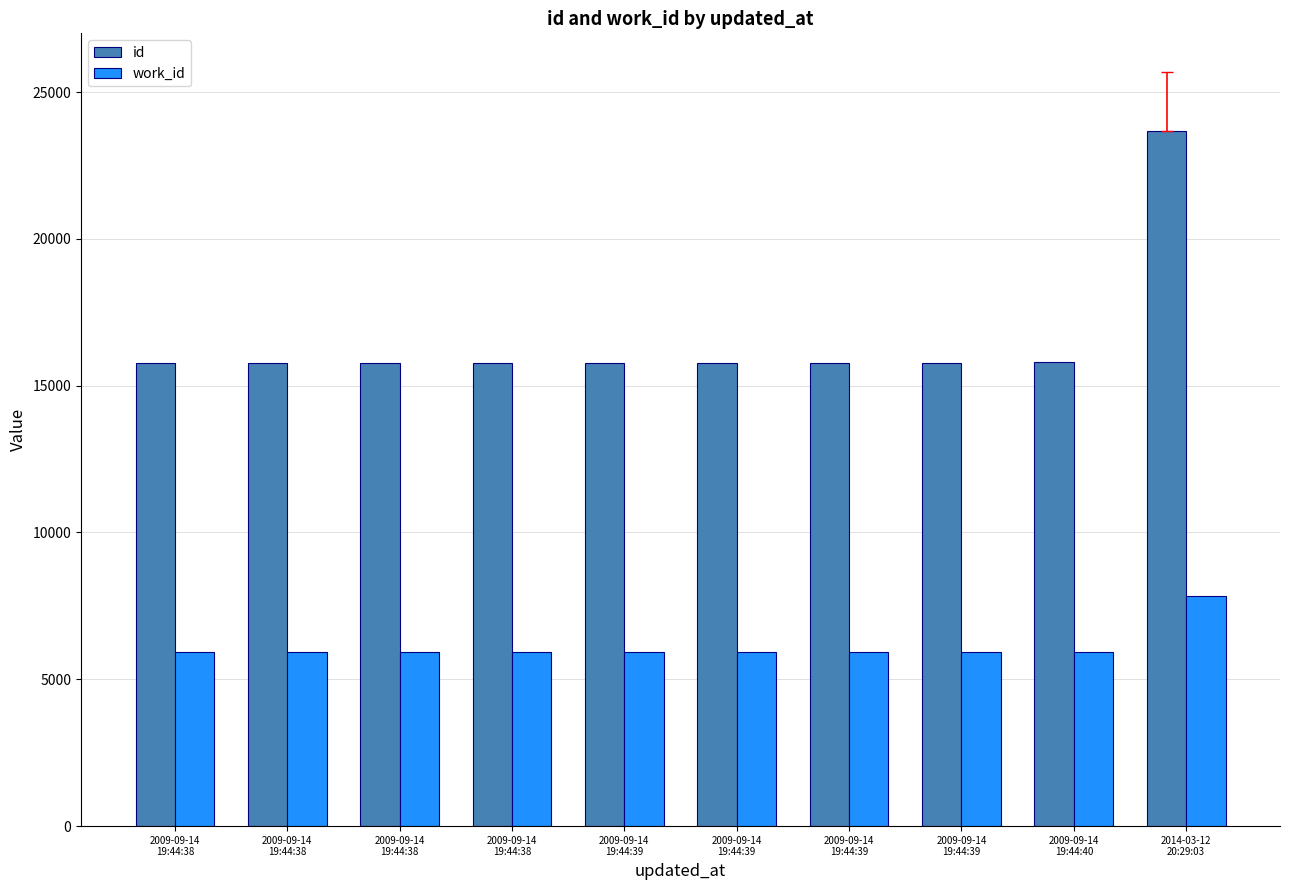

What is the difference between the highest and lowest values at 2014-03-12
20:29:03?

15832